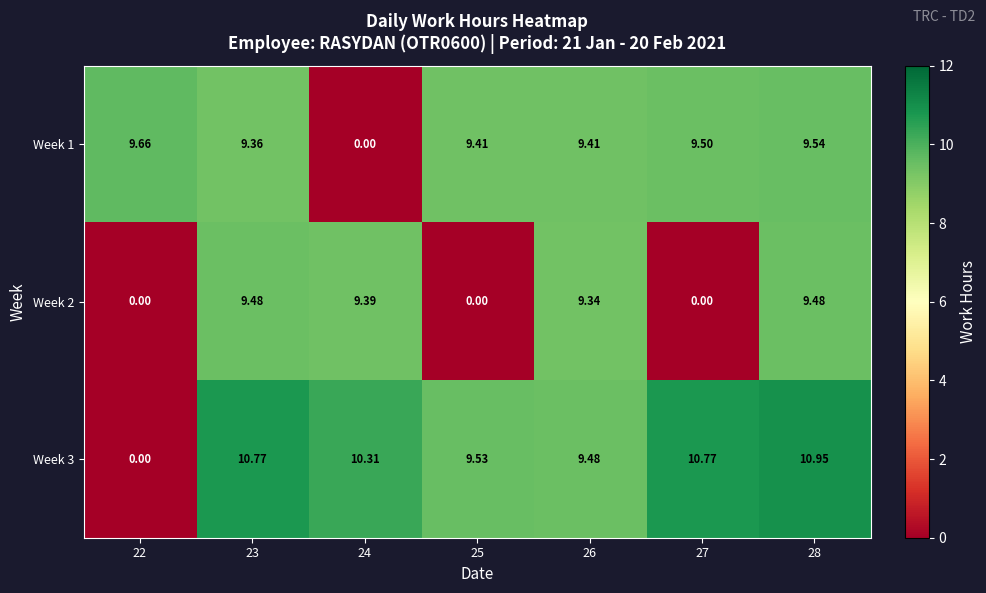

How many series are shown in this chart?

3